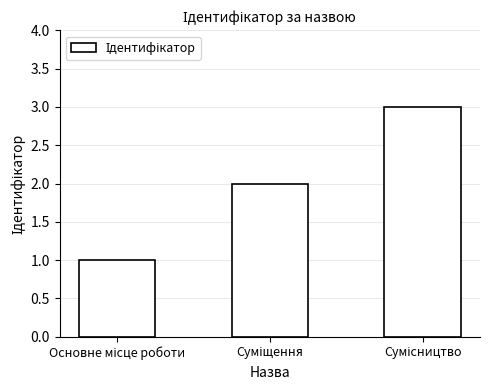

What is the greatest value displayed?

3